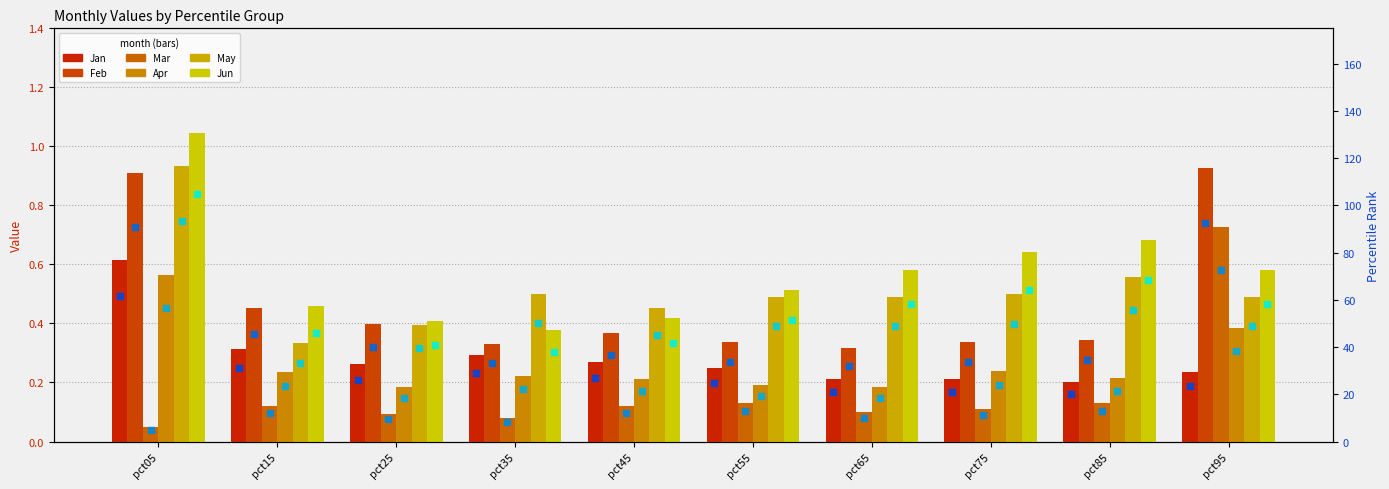

Which series reaches the minimum Y coordinate?

Mar